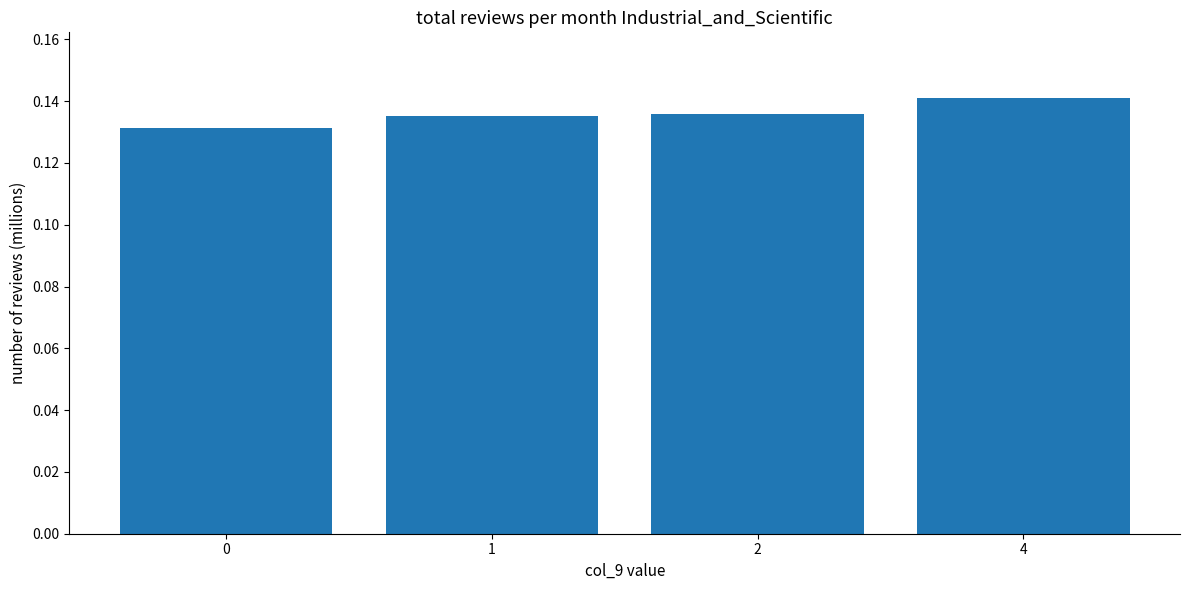

What is the difference between the maximum and minimum values?

96.8